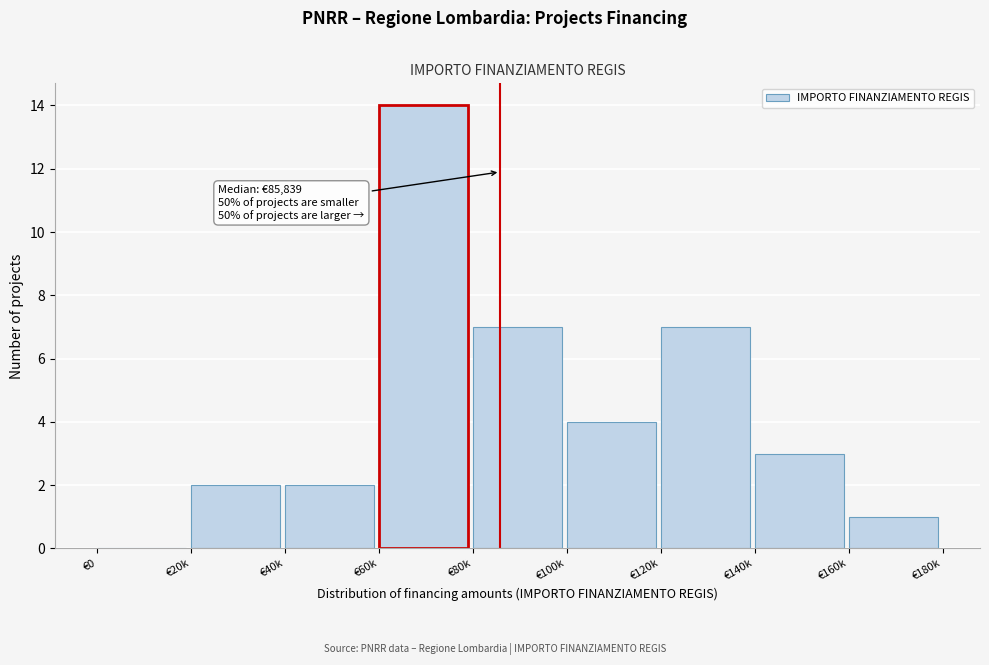

Reading right to left, transcribe all the data shown in this chart.

€160k=1	€140k=3	€120k=7	€100k=4	€80k=7	€60k=14	€40k=2	€20k=2	€0=0